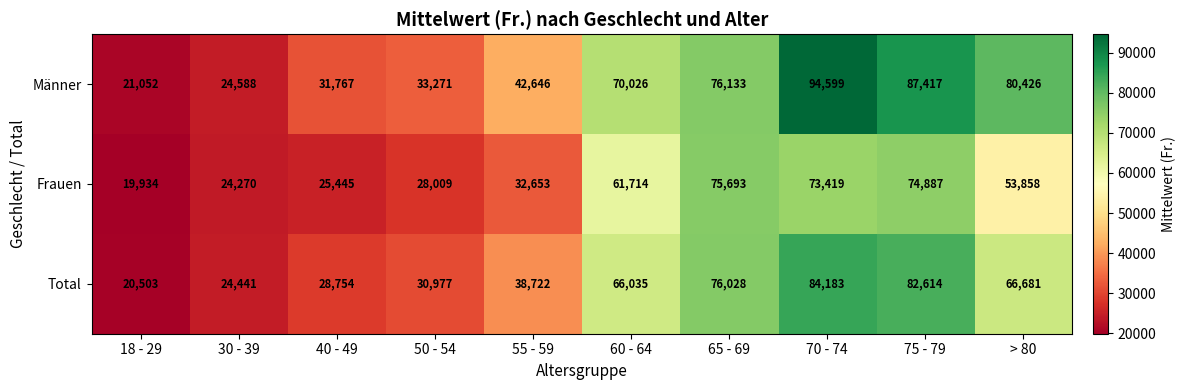

Reading left to right, transcribe all the data shown in this chart.

Männer: 21052	24588	31767	33271	42646	70026	76133	94599	87417	80426
Frauen: 19934	24270	25445	28009	32653	61714	75693	73419	74887	53858
Total: 20503	24441	28754	30977	38722	66035	76028	84183	82614	66681